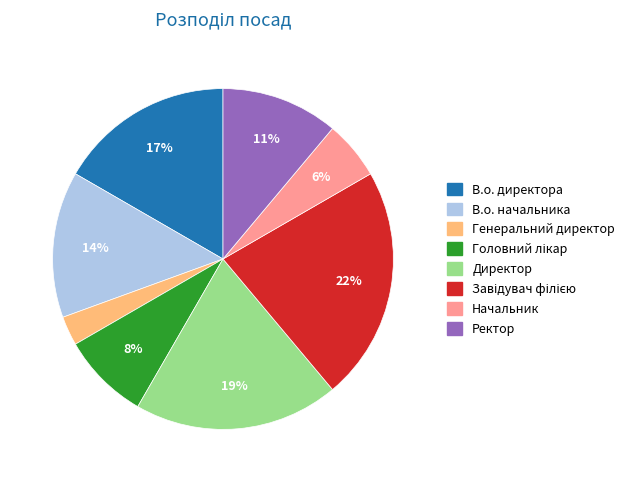

How many slices are in this pie chart?

8